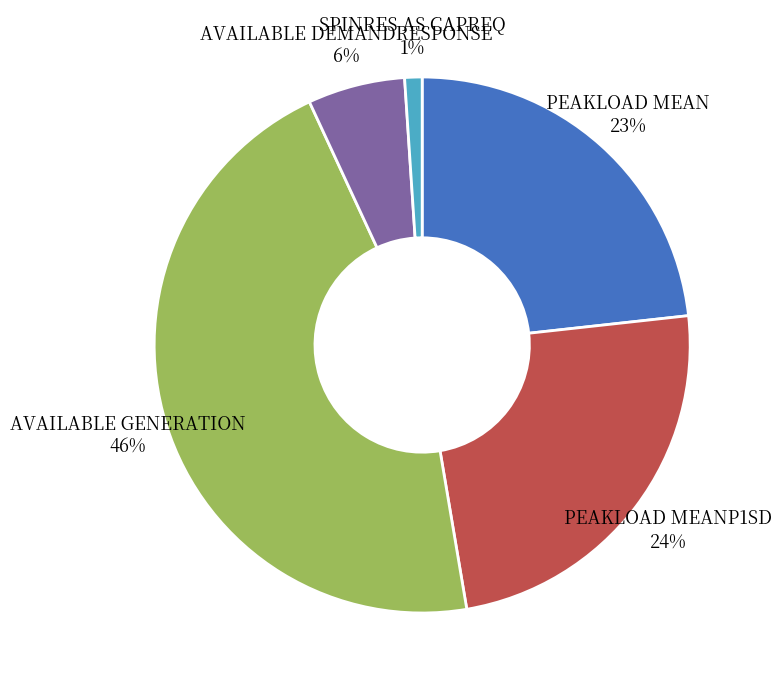

What percentage is the AVAILABLE DEMANDRESPONSE 6% slice, to the nearest percent?

6%